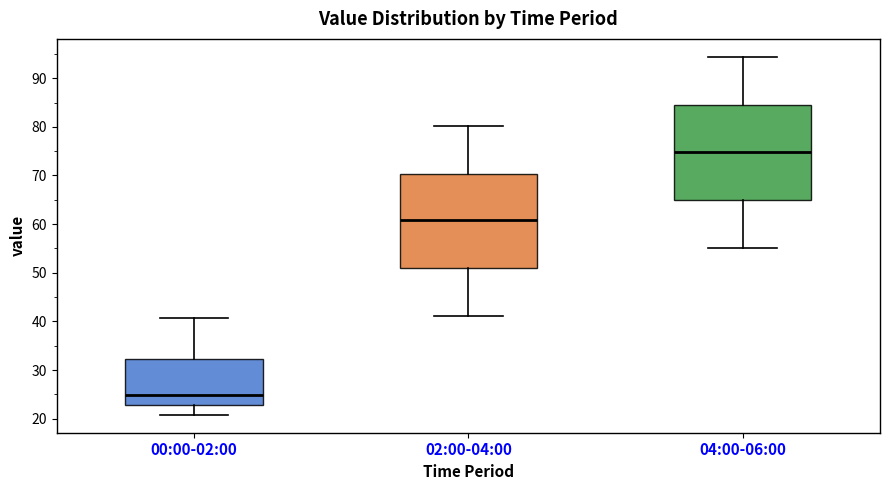

Reading left to right, transcribe this box plot: for each box, give where its median line is, the range the box spans, and where its two whiskers end, as read against the y-axis. The values are not printed on the chart, so give them approximately, as read against the axis.

00:00-02:00: median 25, box 23 to 32, whiskers 21 to 41
02:00-04:00: median 61, box 51 to 70, whiskers 41 to 80
04:00-06:00: median 75, box 65 to 85, whiskers 55 to 94